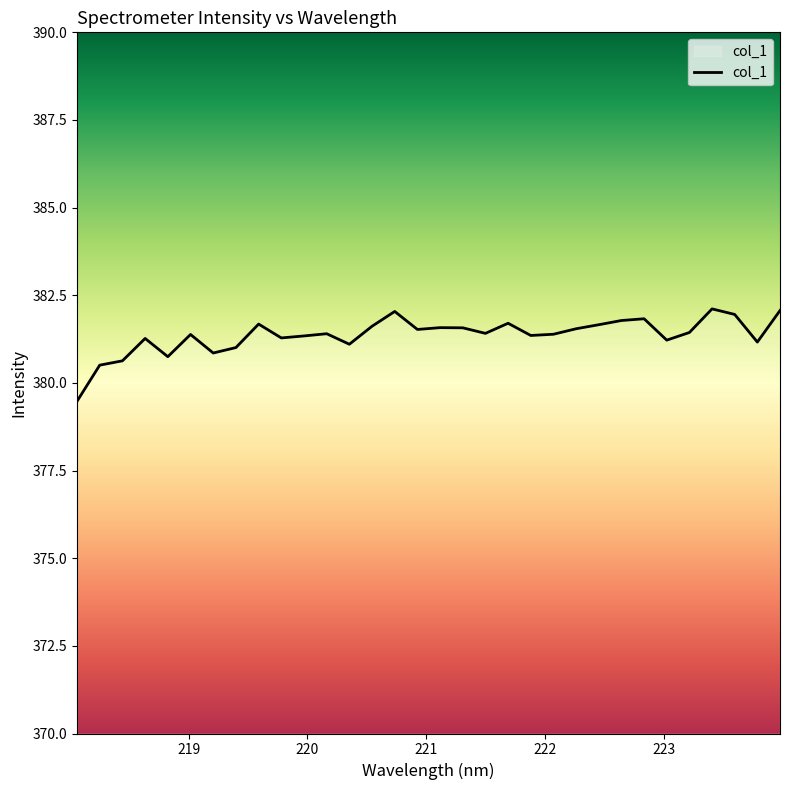

What is the greatest value displayed?

382.1